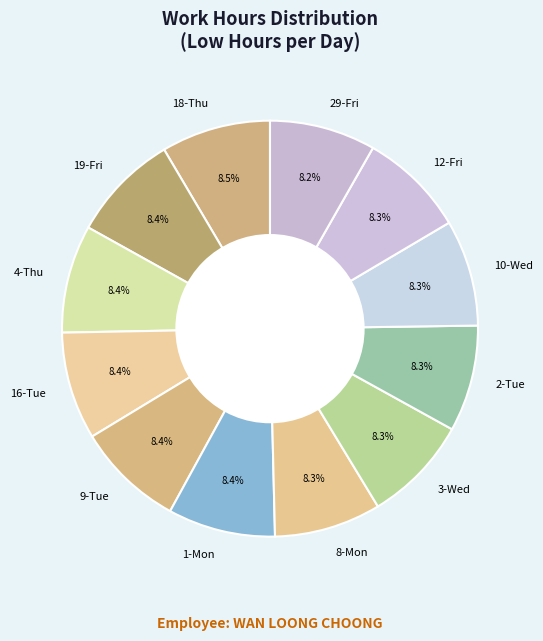

Combined, do 8-Mon and 2-Tue account for over 50%?

No